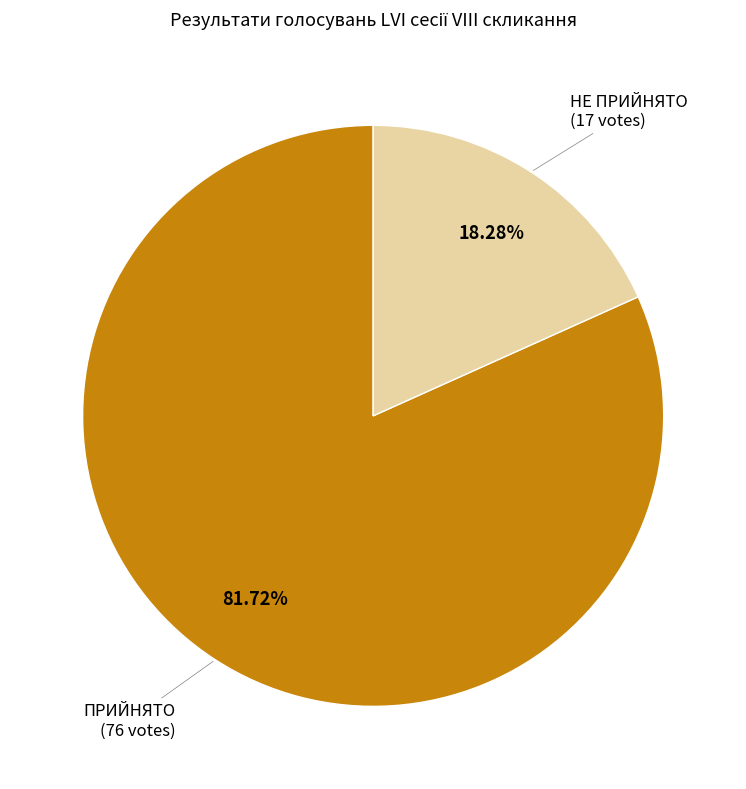

Which category has the smallest portion of the pie?

НЕ ПРИЙНЯТО